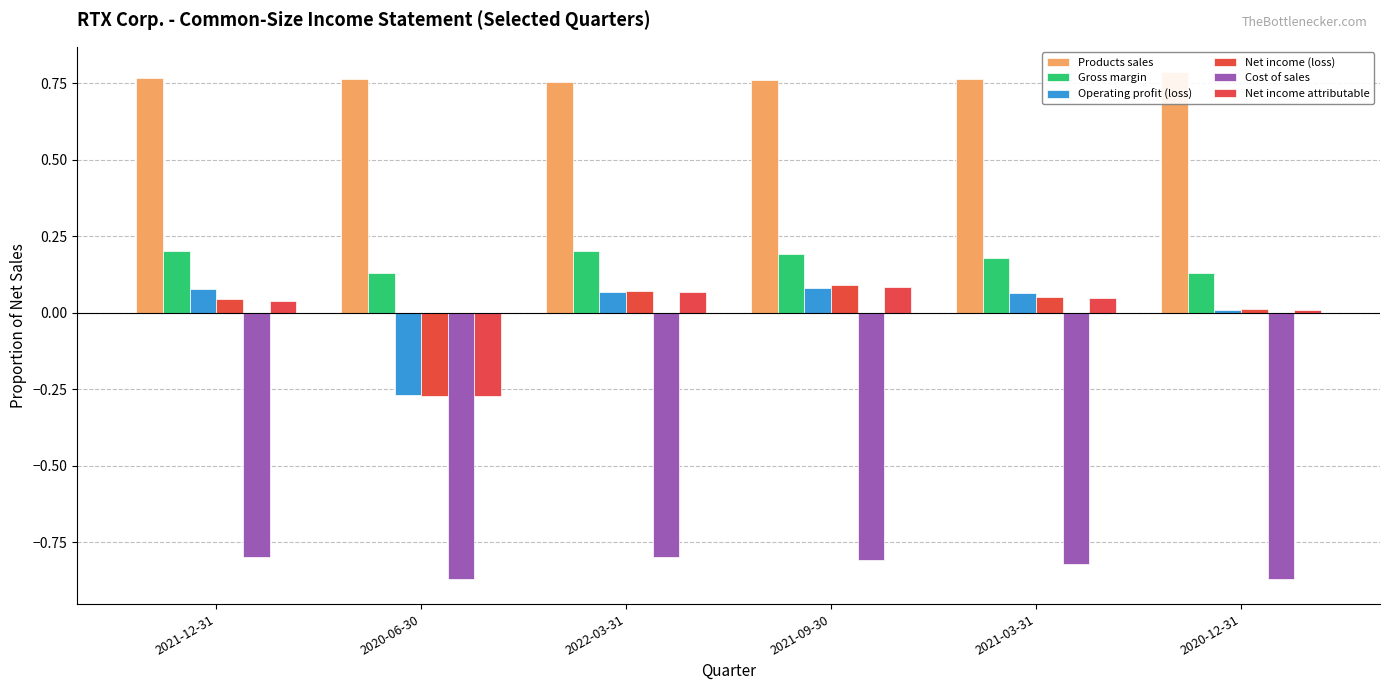

Which series has the largest total across all categories?

Products sales